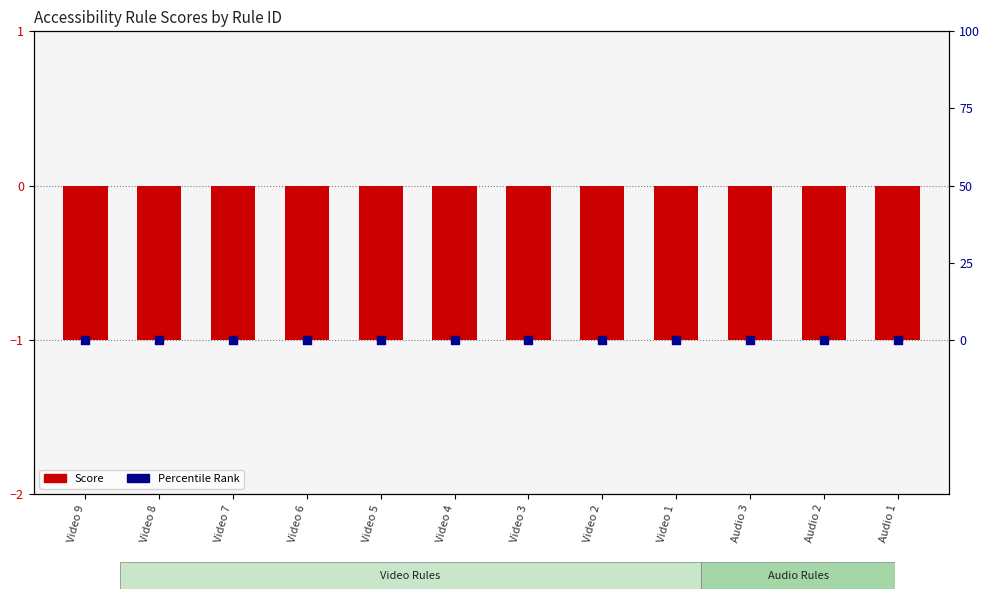

At which category is the sum across all series the highest?

Video 9